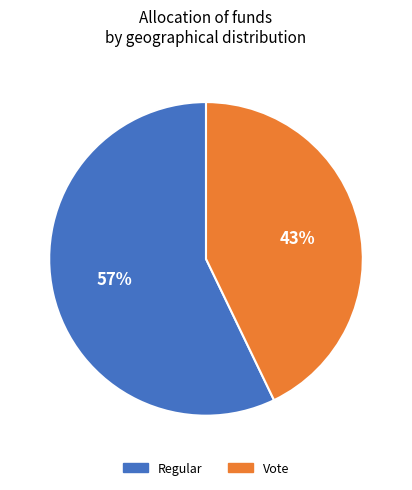

Rank the categories by value from highest to lowest.

Regular, Vote